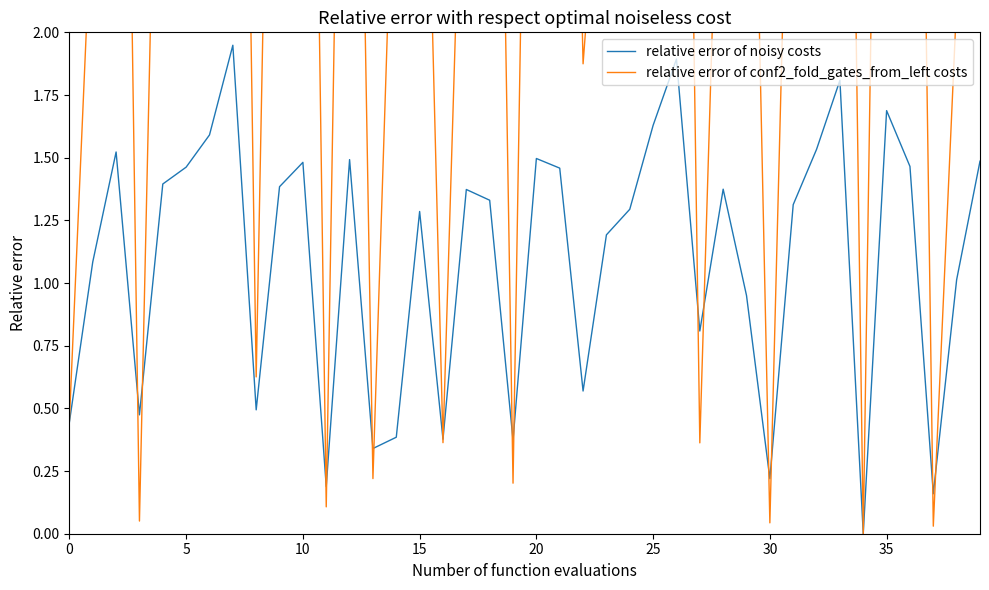

How many interior local valleys does the relative error of conf2_fold_gates_from_left costs series have?

11